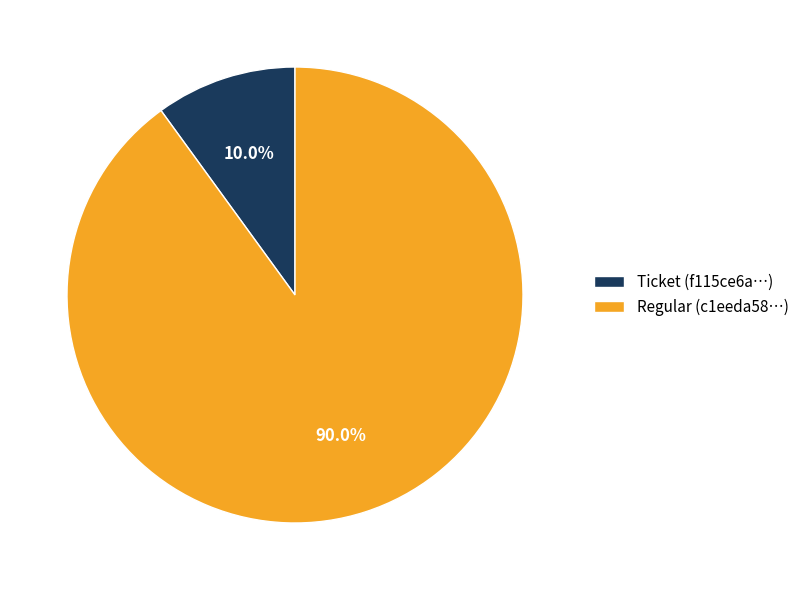

To the nearest percent, what is the average slice percentage?

50%